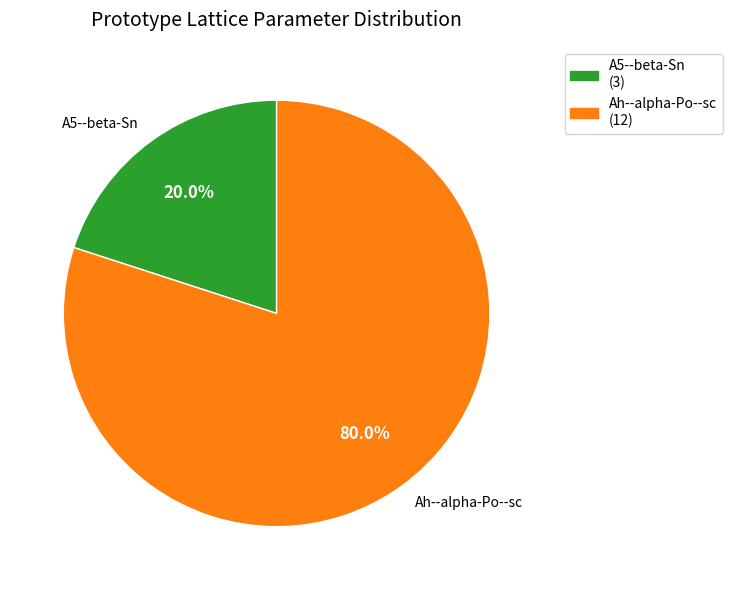

To the nearest percent, what is the combined percentage of A5--beta-Sn and Ah--alpha-Po--sc?

100%